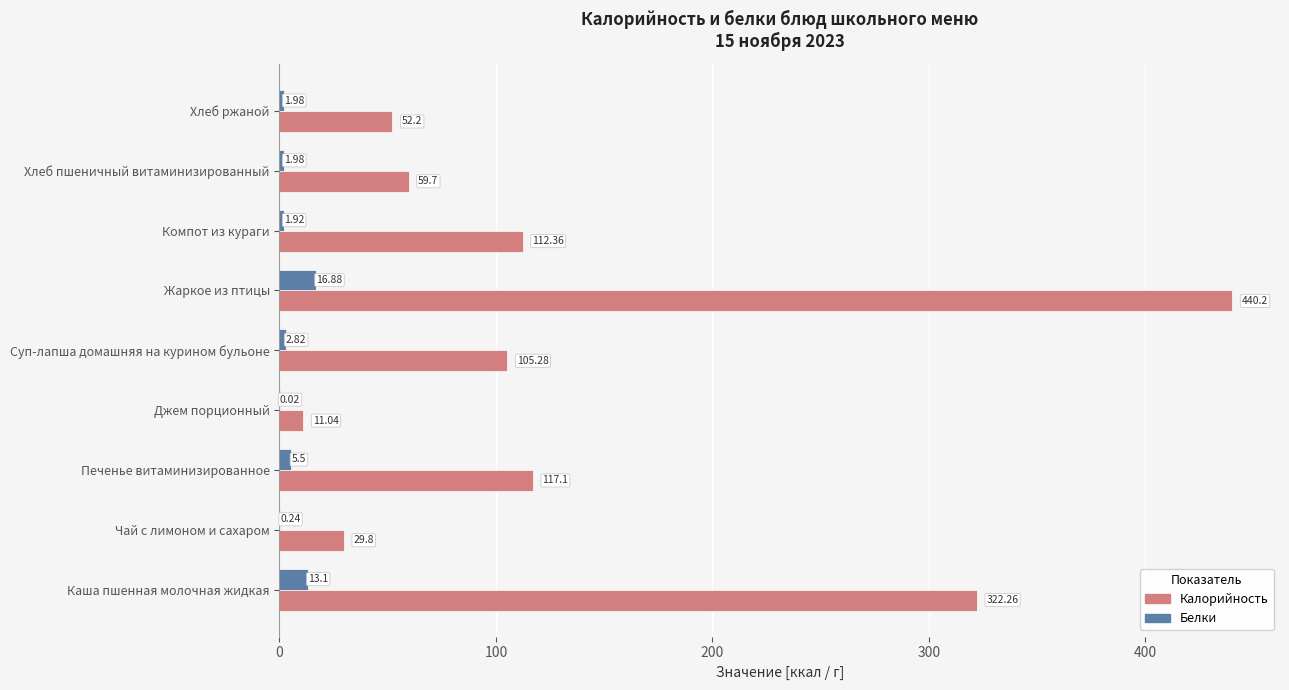

What is the average value of the Калорийность series?

138.9